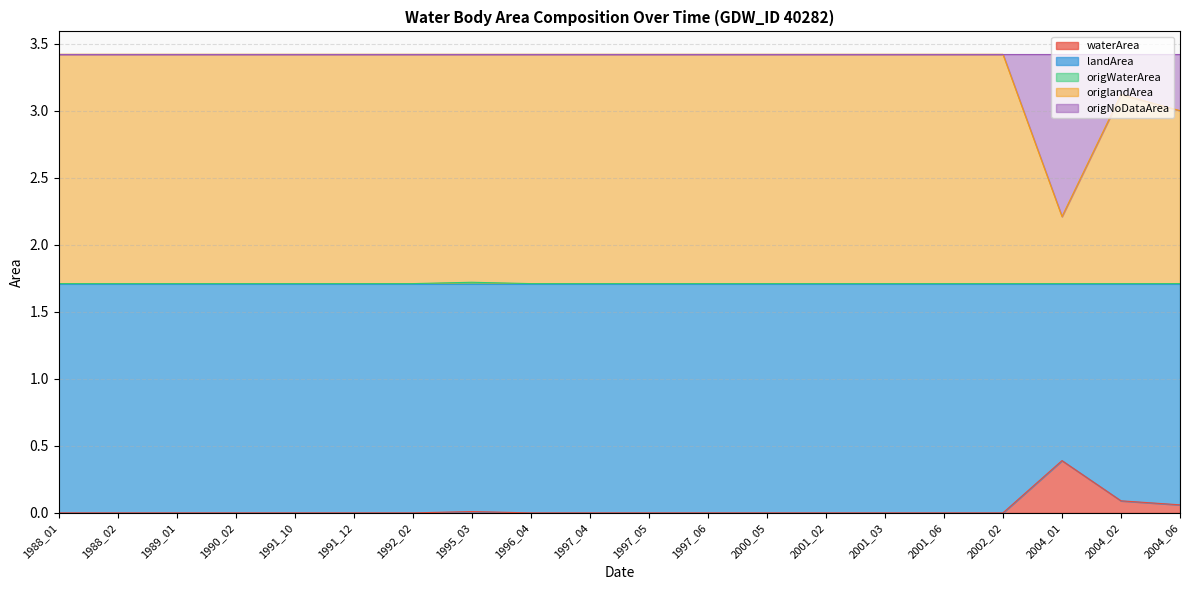

Which category has the highest value in the waterArea series?

2004_01